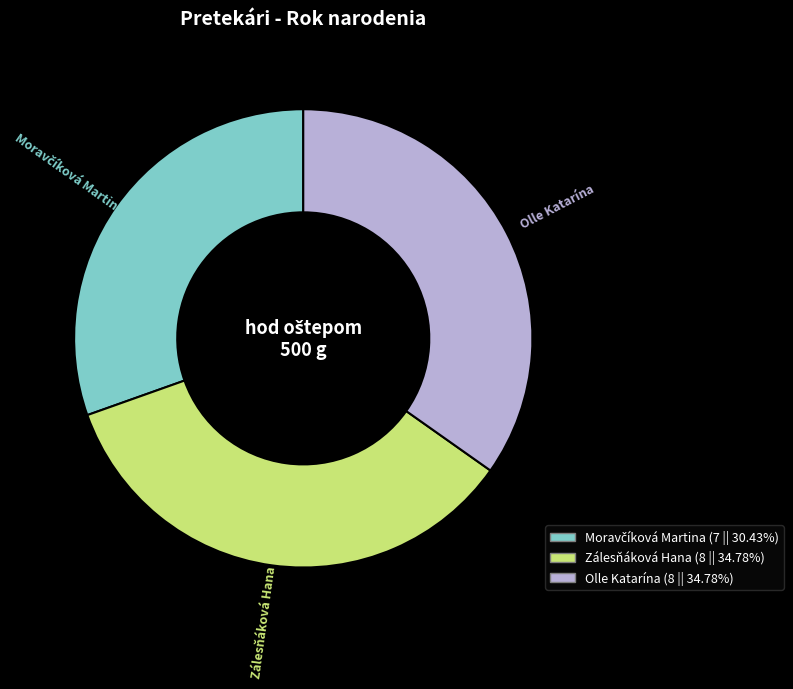

Is Zálesňáková Hana the majority of the pie?

No